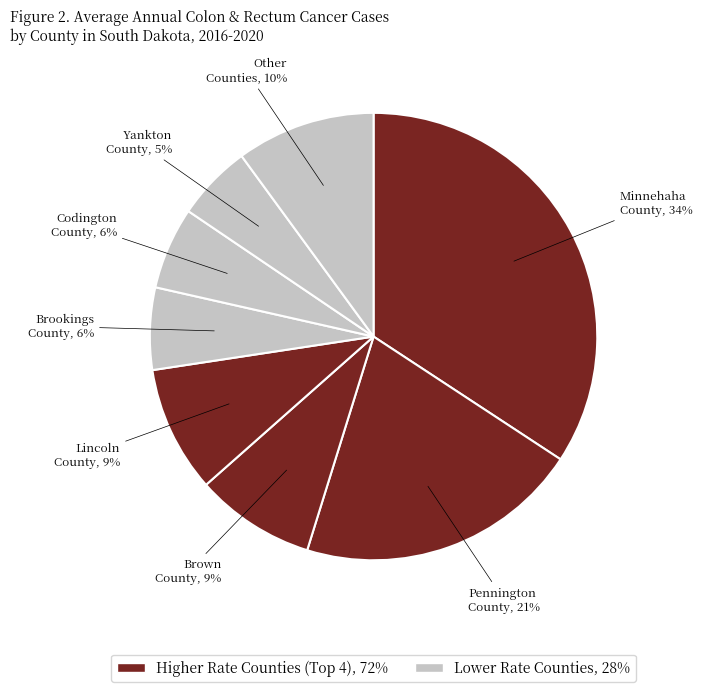

How many segments does this pie chart have?

8